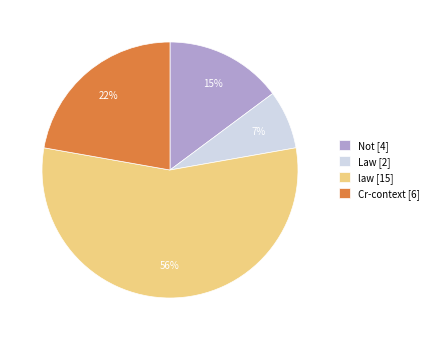

What is the majority slice?

law